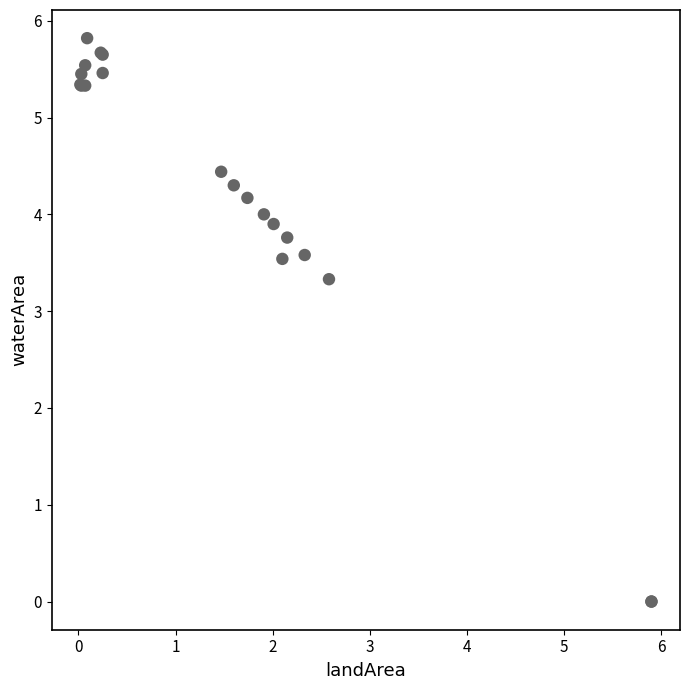

What Y value in the scatter plot is closest to 2?

3.3